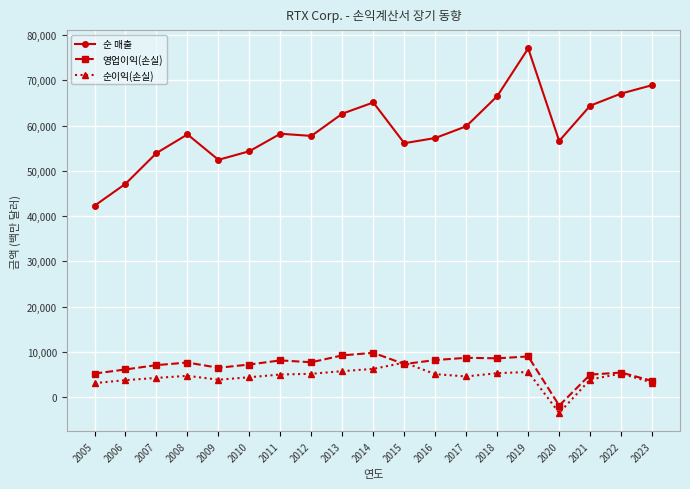

True or false: 순이익(손실) and 순 매출 cross at least once.

False